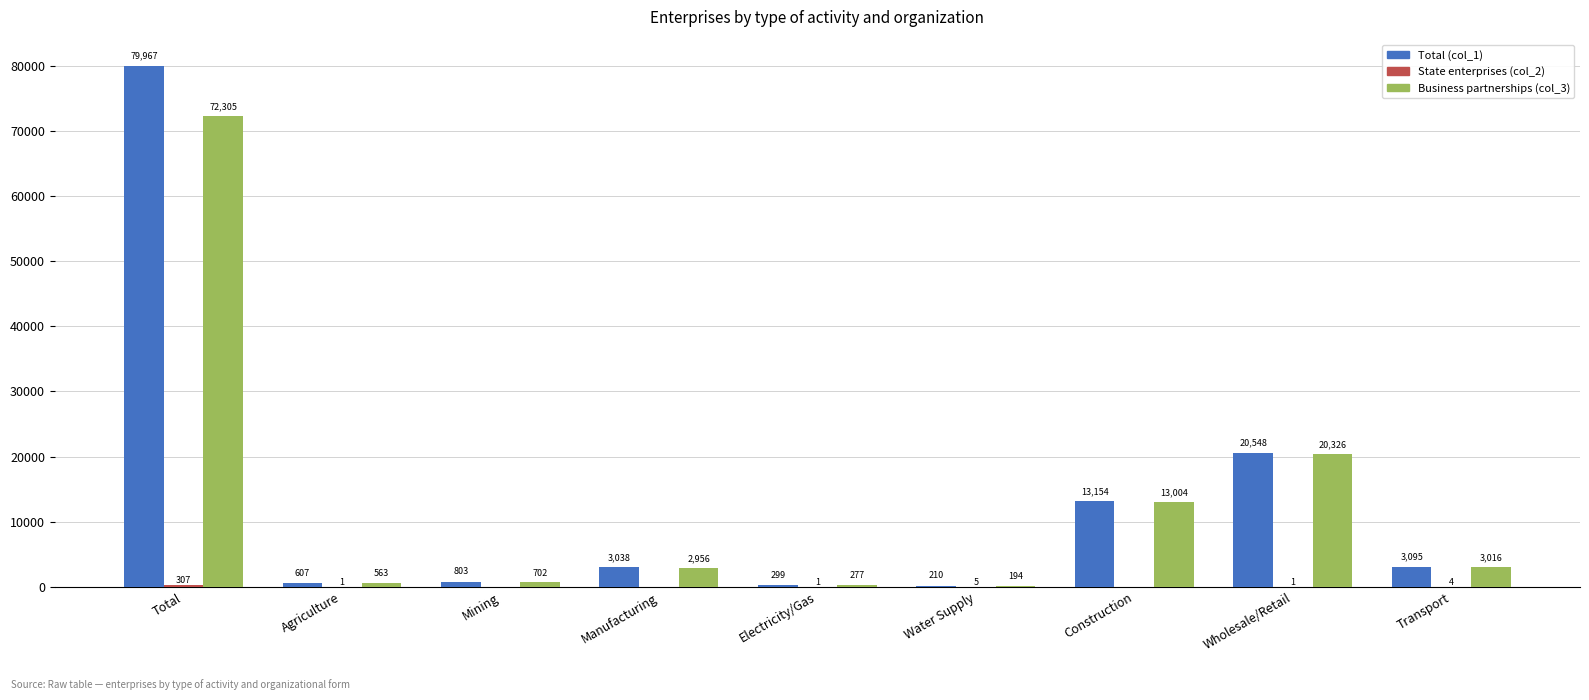

Is the value of Total (col_1) at Electricity/Gas greater than the value of Business partnerships (col_3) at Electricity/Gas?

Yes